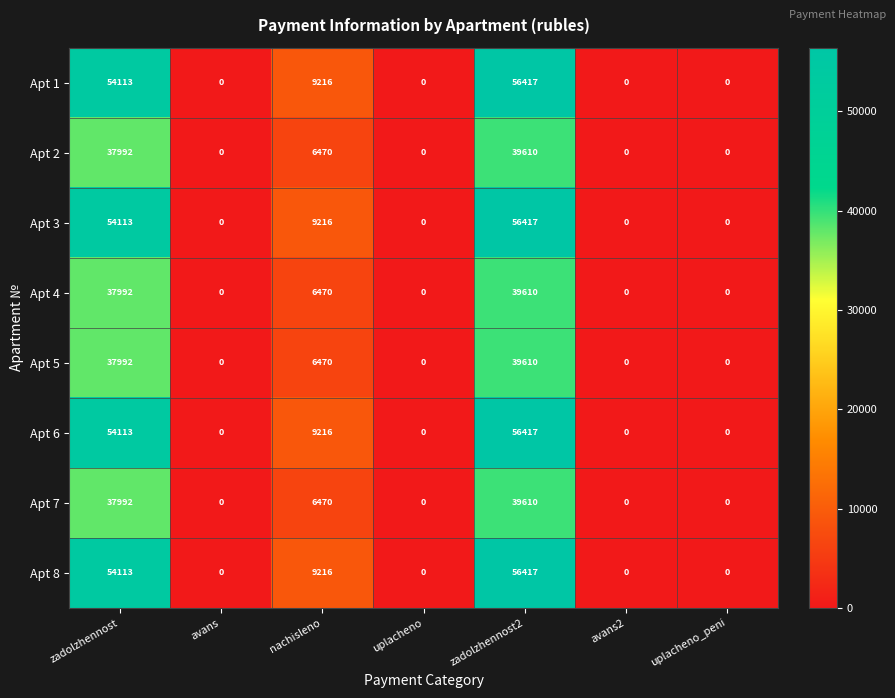

What is the total value across all series at zadolzhennost?

368420